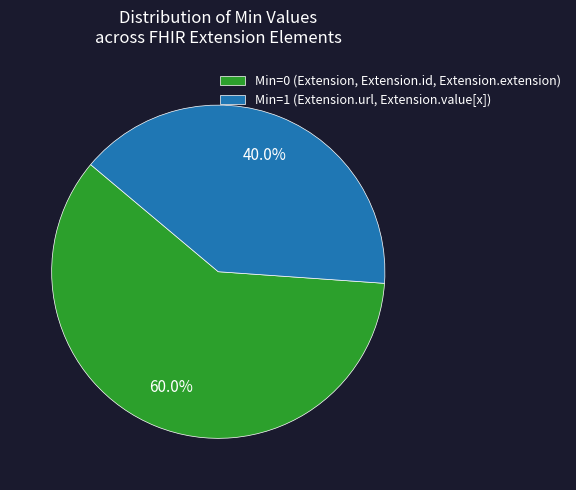

How much of the chart is everything except Min=0 (Extension, Extension.id, Extension.extension)?

40.0%